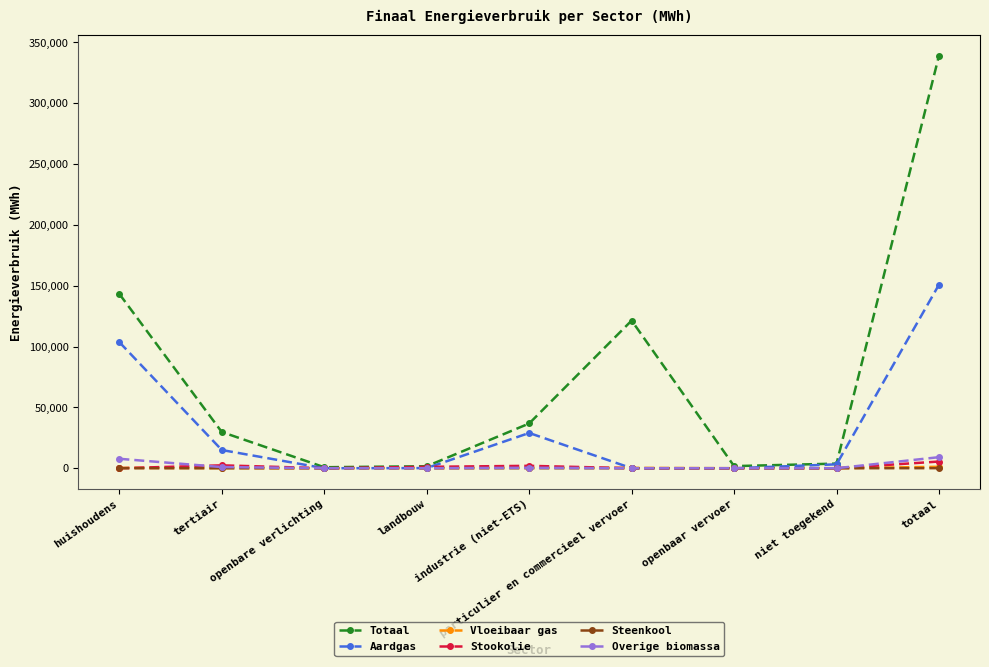

Which series has the largest total across all categories?

Totaal